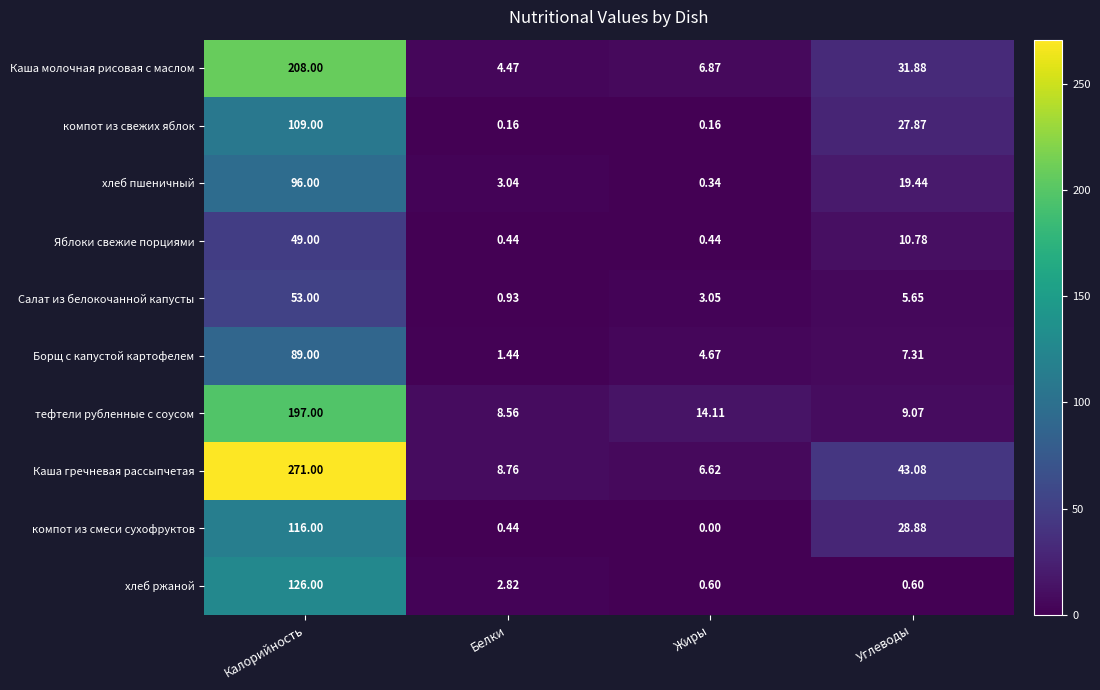

Which series has the largest range (max minus min)?

Каша гречневая рассыпчетая